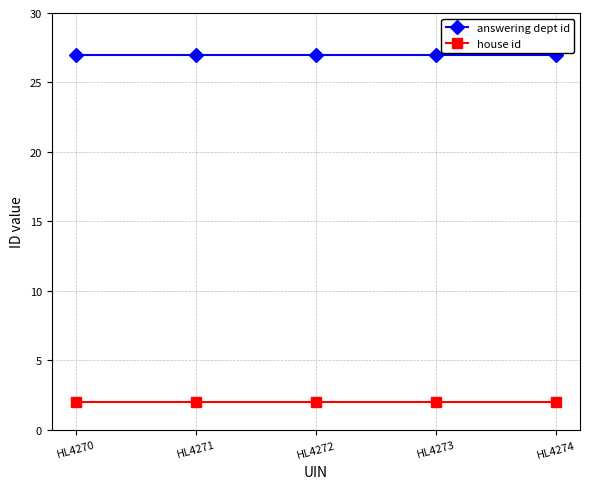

What is the sum of the house id values at HL4274 and HL4271?

4